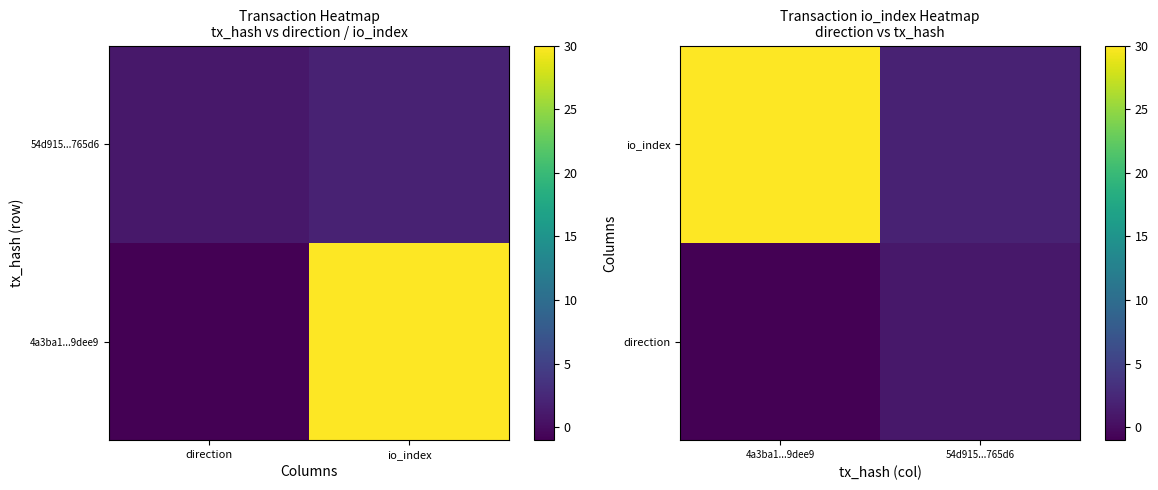

Rank the series by their average value, from lowest to highest.

direction, io_index